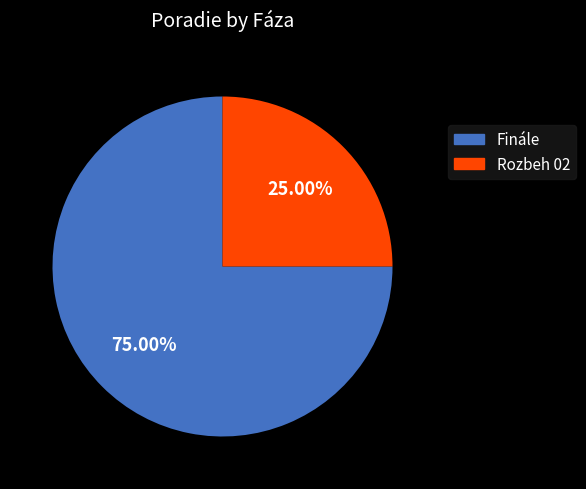

What is the total percentage of Rozbeh 02 and Finále?

100.0%